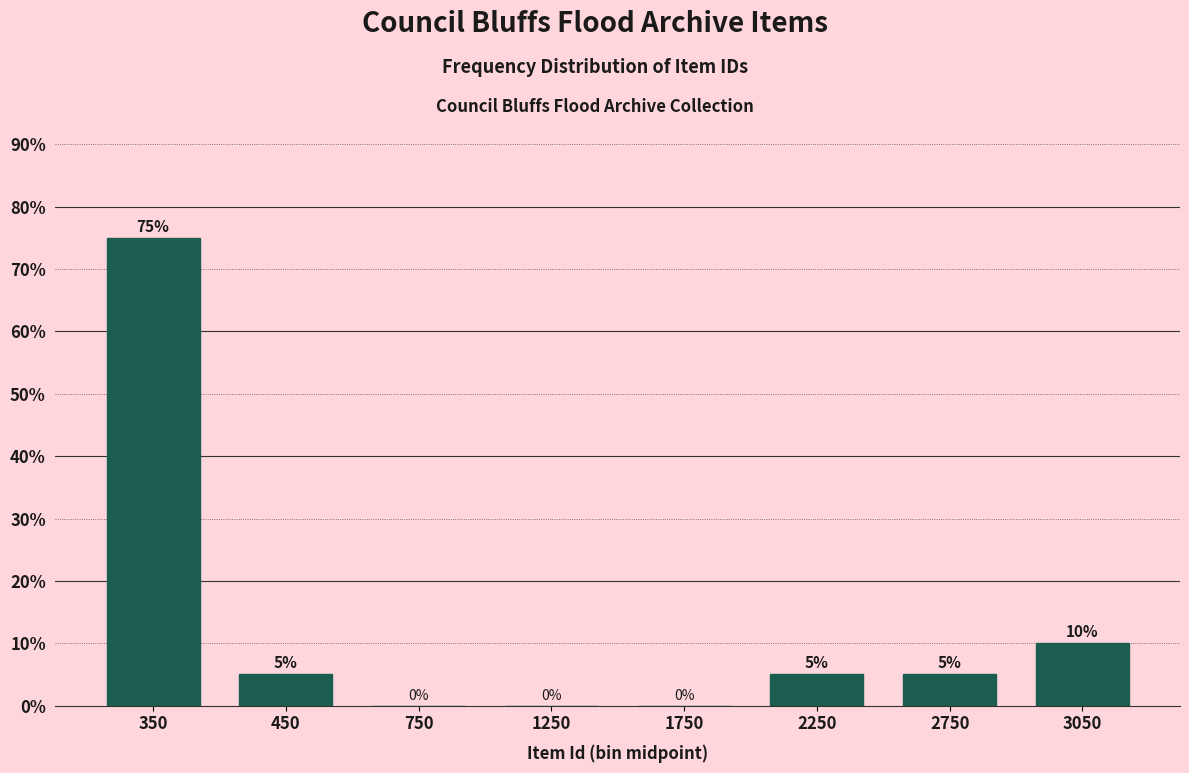

Reading left to right, list all the values displayed in this chart.

350=75	450=5	750=0	1250=0	1750=0	2250=5	2750=5	3050=10